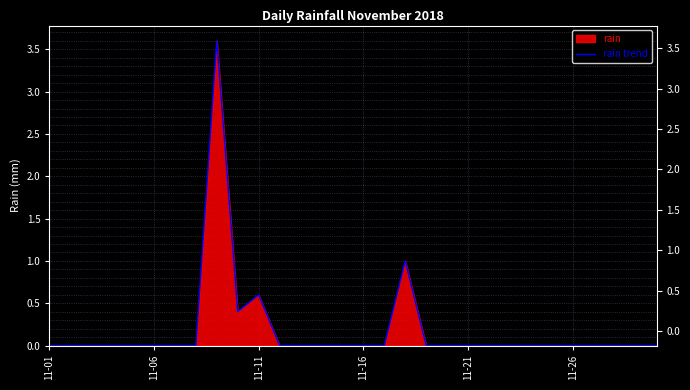

How many points are lower than both their immediate neighbors (excluding endpoints)?

1